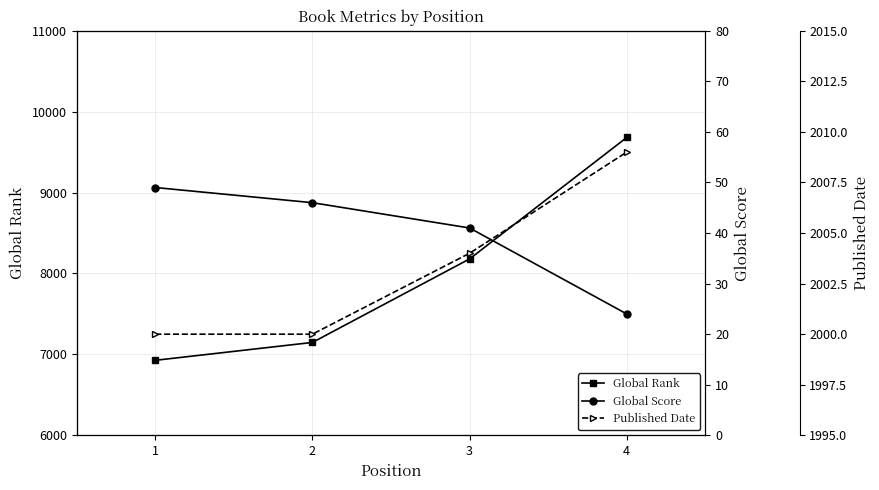

What are all the series names shown in the legend?

Global Rank, Global Score, Published Date